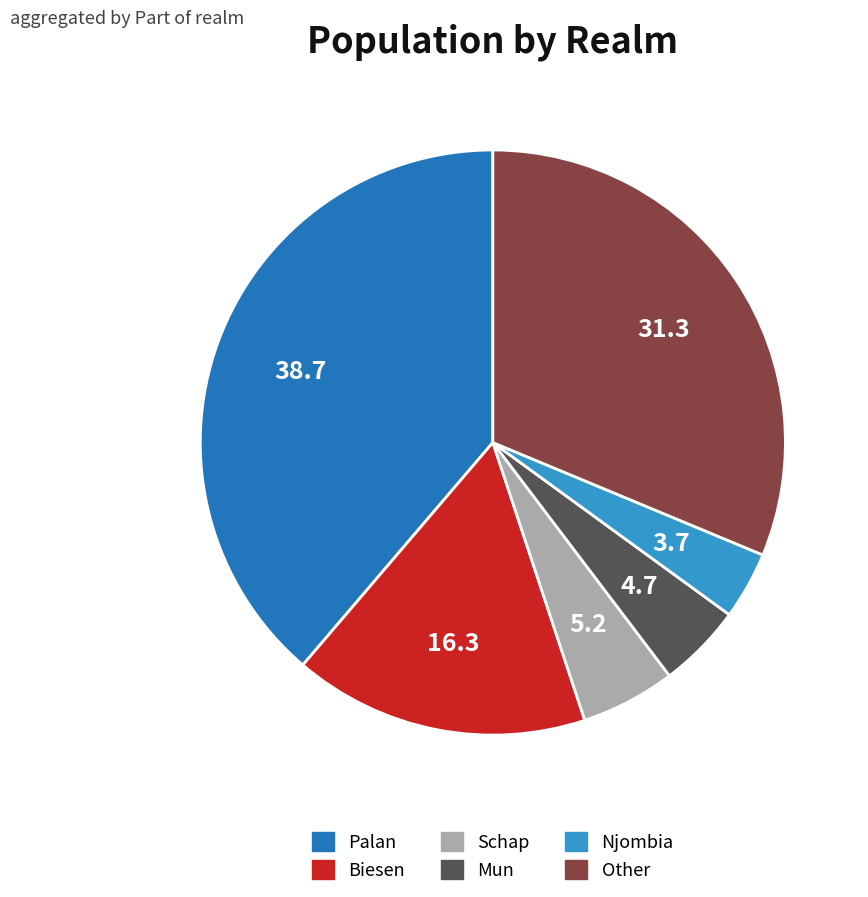

Is the sum of Schap and Other greater than half?

No